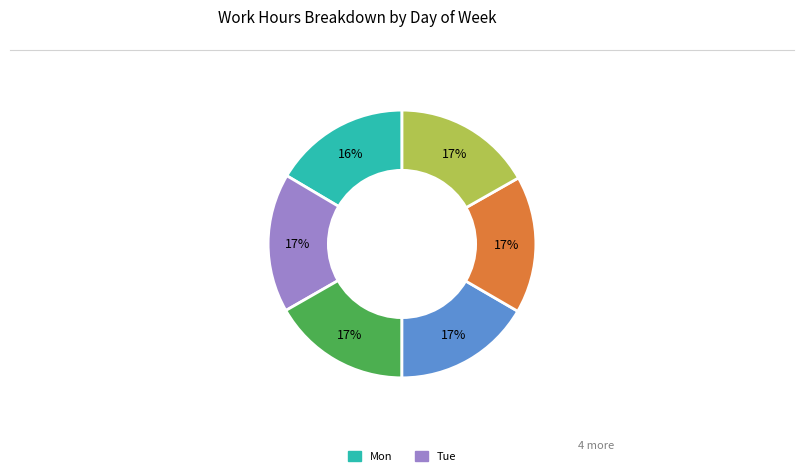

Is there any slice that represents more than half of the pie?

No